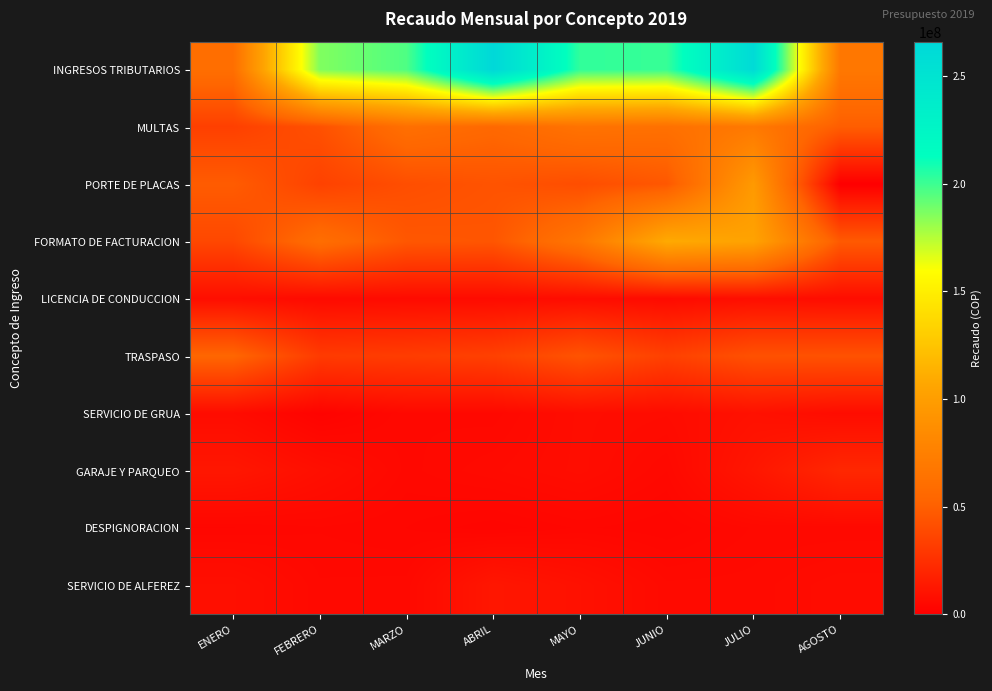

Reading left to right, extract all data points from this chart.

INGRESOS TRIBUTARIOS: ENERO=60618332	FEBRERO=185917654	MARZO=196271148	ABRIL=265978699	MAYO=202442372	JUNIO=201180718	JULIO=261710289	AGOSTO=68277072
MULTAS: ENERO=33658974	FEBRERO=42562874	MARZO=61466877	ABRIL=55748947	MAYO=64155073	JUNIO=62322338	JULIO=69419317	AGOSTO=49295760
PORTE DE PLACAS: ENERO=48358434	FEBRERO=34799224	MARZO=41284531	ABRIL=43927682	MAYO=40888222	JUNIO=46081809	JULIO=96685098	AGOSTO=0
FORMATO DE FACTURACION: ENERO=37911084	FEBRERO=60130909	MARZO=45834977	ABRIL=45063507	MAYO=66993292	JUNIO=109316344	JULIO=103852048	AGOSTO=47232467
LICENCIA DE CONDUCCION: ENERO=7844211	FEBRERO=6030852	MARZO=6395196	ABRIL=6500664	MAYO=7211262	JUNIO=6215739	JULIO=7986804	AGOSTO=7248528
TRASPASO: ENERO=54021481	FEBRERO=31210029	MARZO=32155128	ABRIL=34112302	MAYO=44054439	JUNIO=34101595	JULIO=42798884	AGOSTO=43094434
SERVICIO DE GRUA: ENERO=6756276	FEBRERO=2242948	MARZO=5175761	ABRIL=4913168	MAYO=7442363	JUNIO=6831869	JULIO=9413879	AGOSTO=6988491
GARAJE Y PARQUEO: ENERO=12413289	FEBRERO=8332330	MARZO=4991156	ABRIL=6119143	MAYO=7494029	JUNIO=5190135	JULIO=12150441	AGOSTO=21151279
DESPIGNORACION: ENERO=4112416	FEBRERO=4611240	MARZO=4150116	ABRIL=3227868	MAYO=4252588	JUNIO=3688992	JULIO=5277308	AGOSTO=5277308
SERVICIO DE ALFEREZ: ENERO=8401140	FEBRERO=5278975	MARZO=5393115	ABRIL=12327120	MAYO=9388015	JUNIO=5878210	JULIO=5935280	AGOSTO=7162285